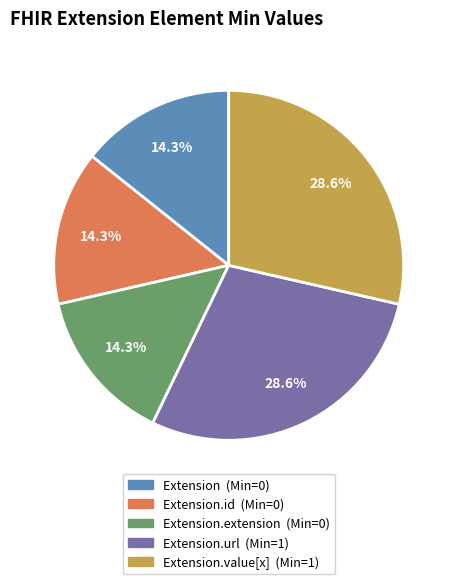

Is there a majority slice in this chart?

No